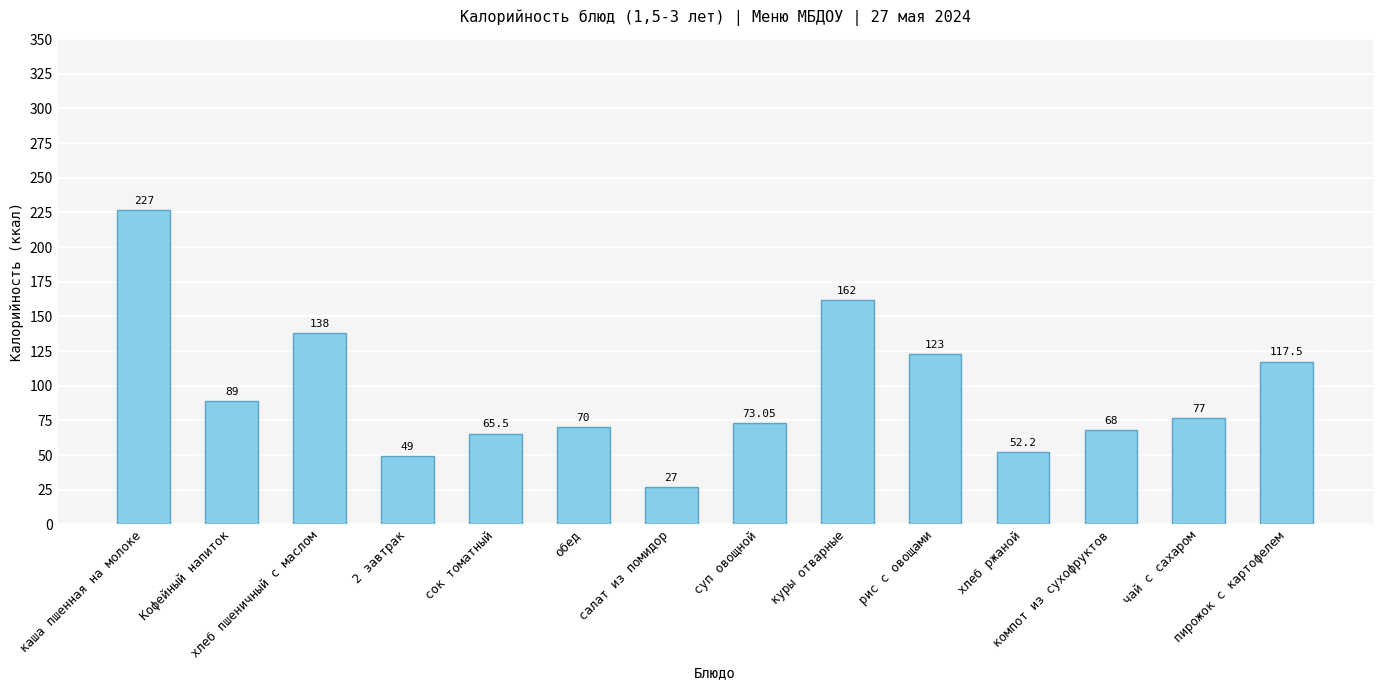

The value at сок томатный is 65.5. True or false?

True